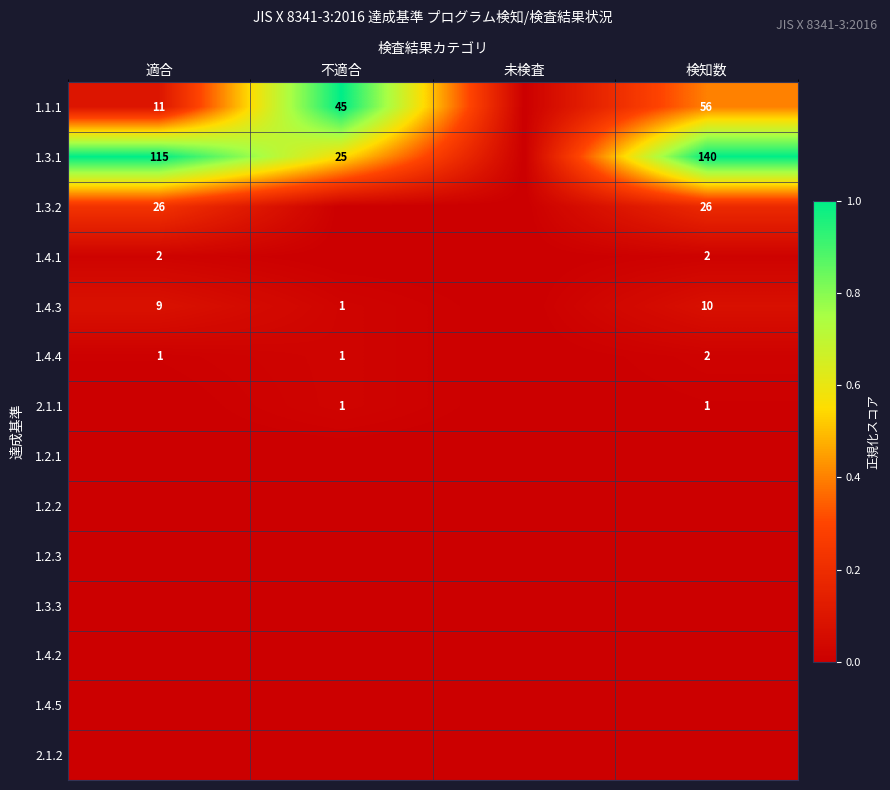

The value of 1.4.1 at 適合 is 3. True or false?

False